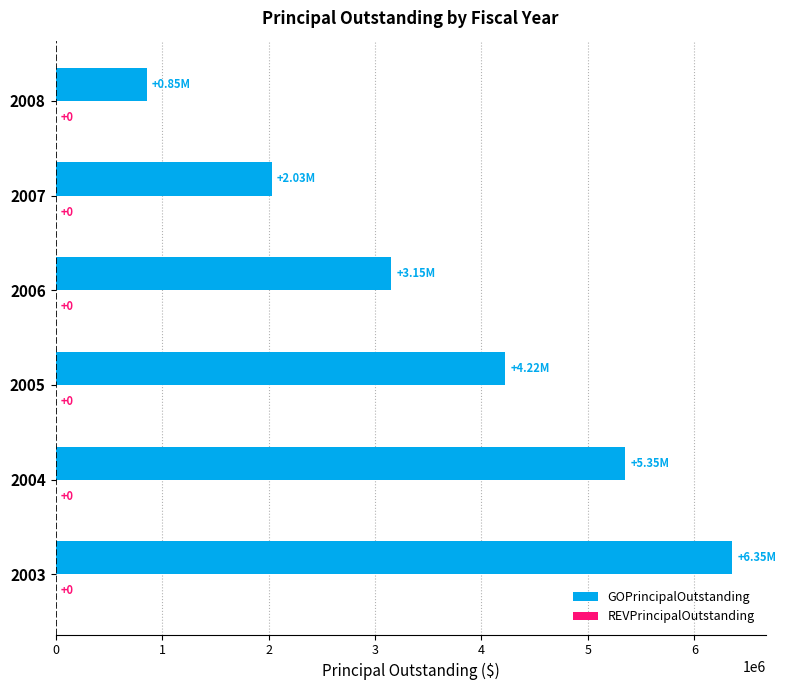

How many bars are there in total?

6